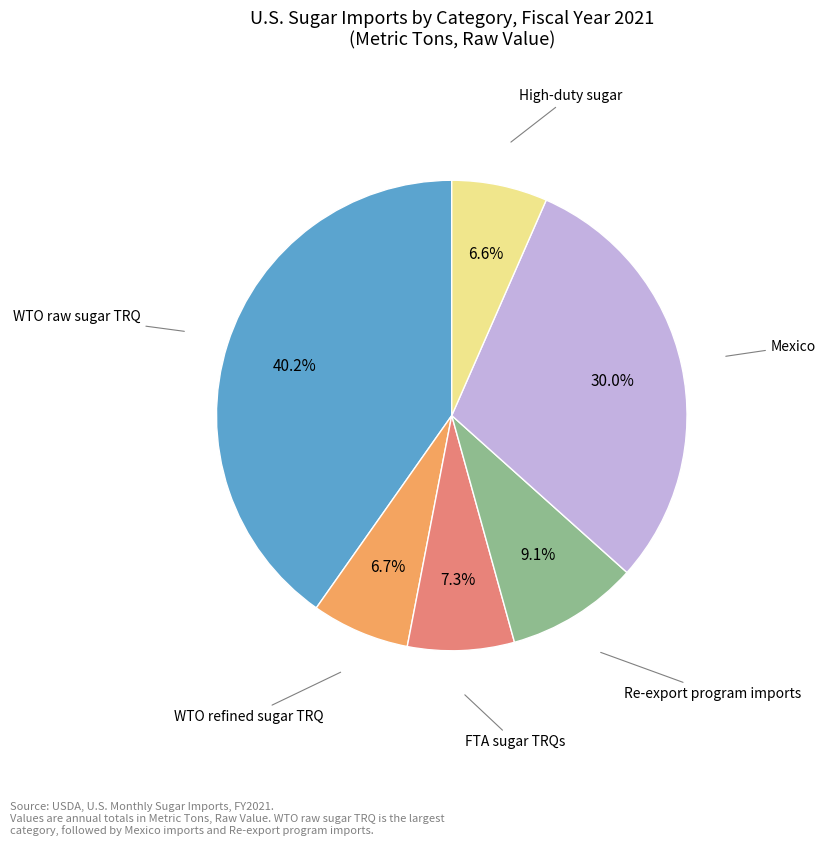

Count the number of slices in the pie.

6